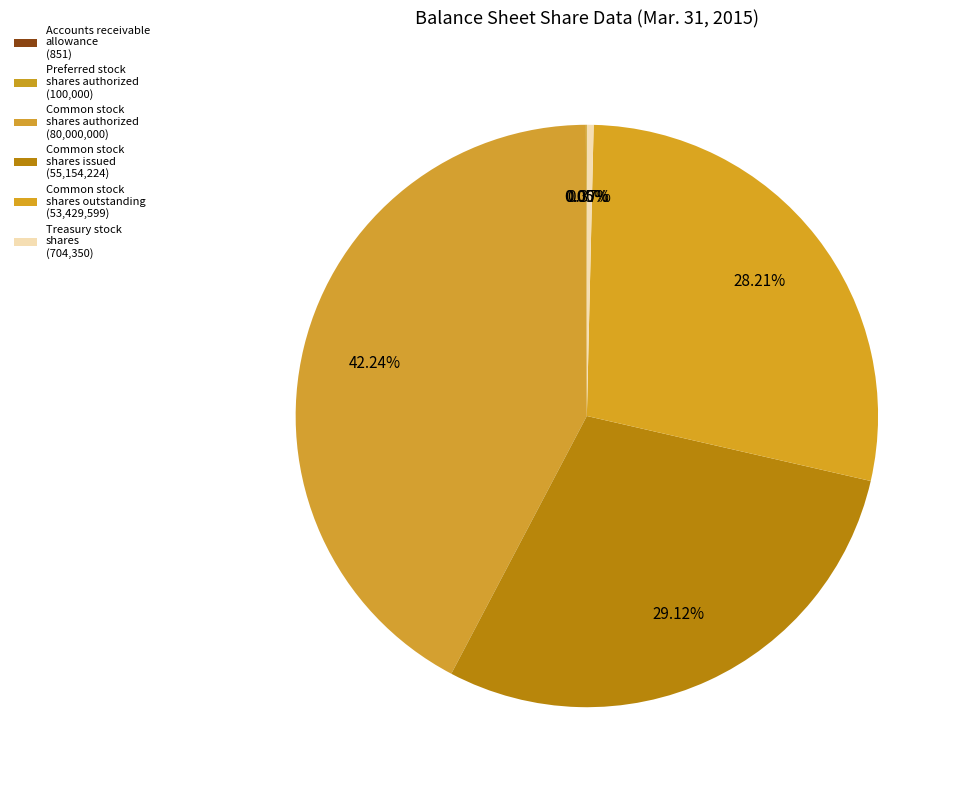

The Preferred stock shares authorized slice represents 0% of the pie. True or false?

True